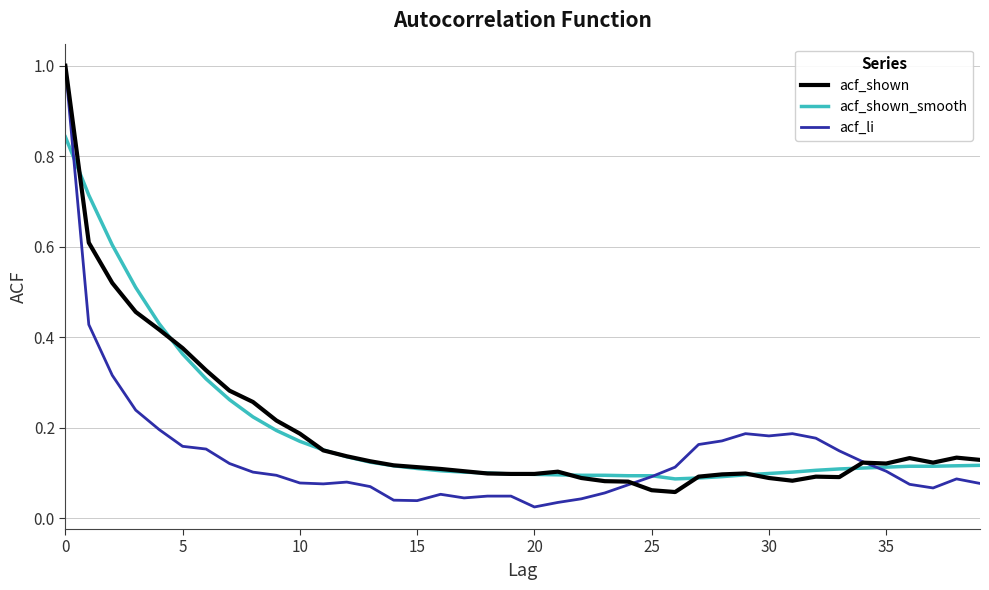

What is the maximum value shown in the chart?

1.0